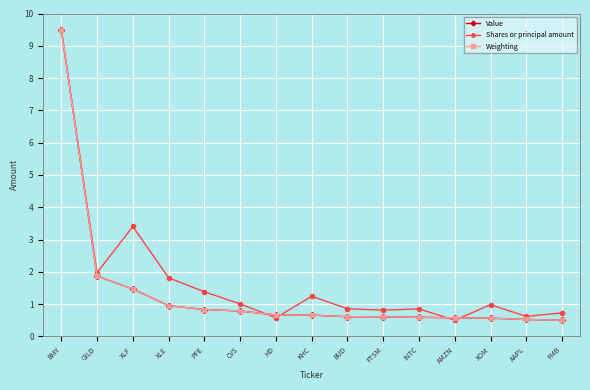

Does the chart have visible grid lines?

Yes